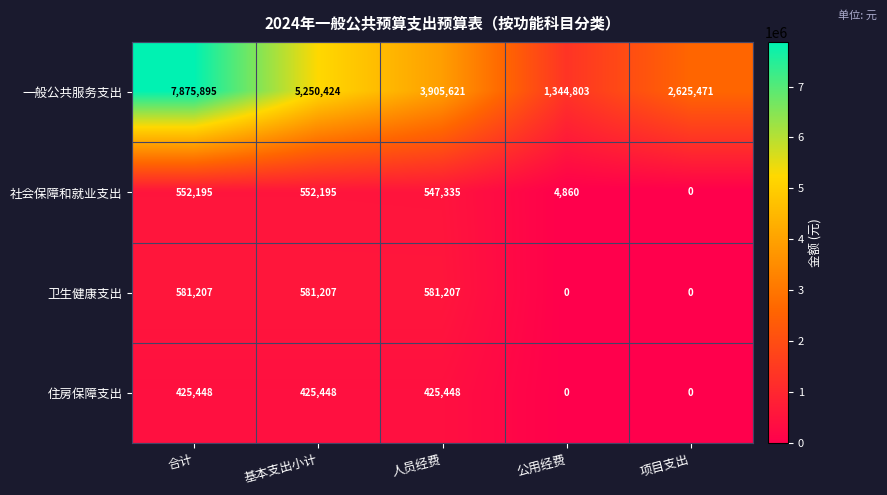

Is it true that 一般公共服务支出 equals 5250424 at 基本支出小计?

True